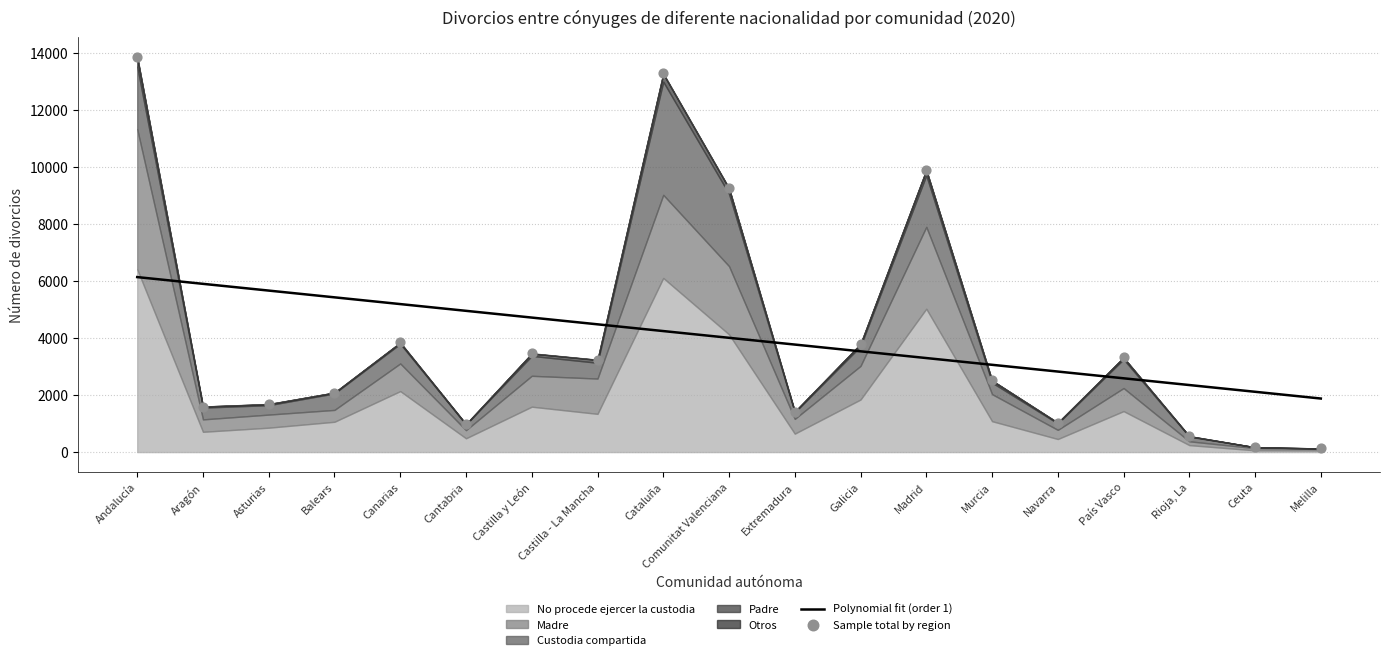

Which series has the largest Y range (max minus min)?

Sample total by region